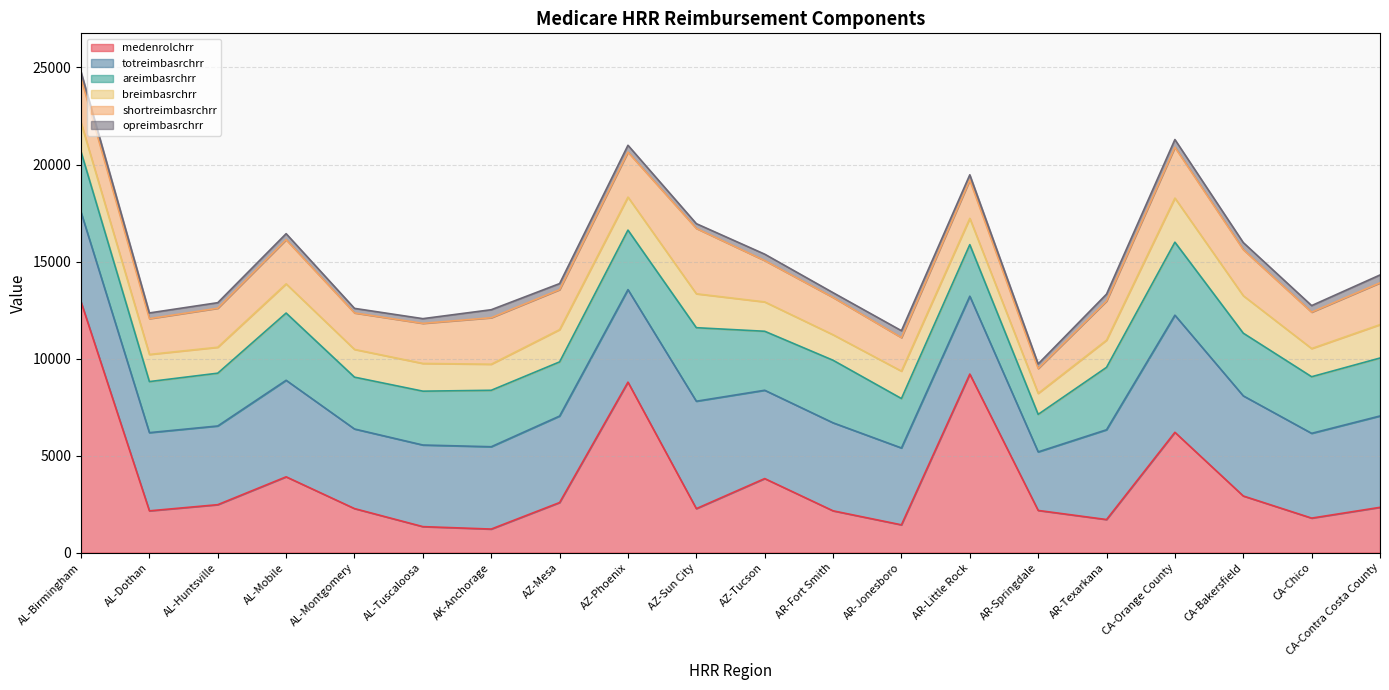

True or false: breimbasrchrr and areimbasrchrr cross at least once.

False